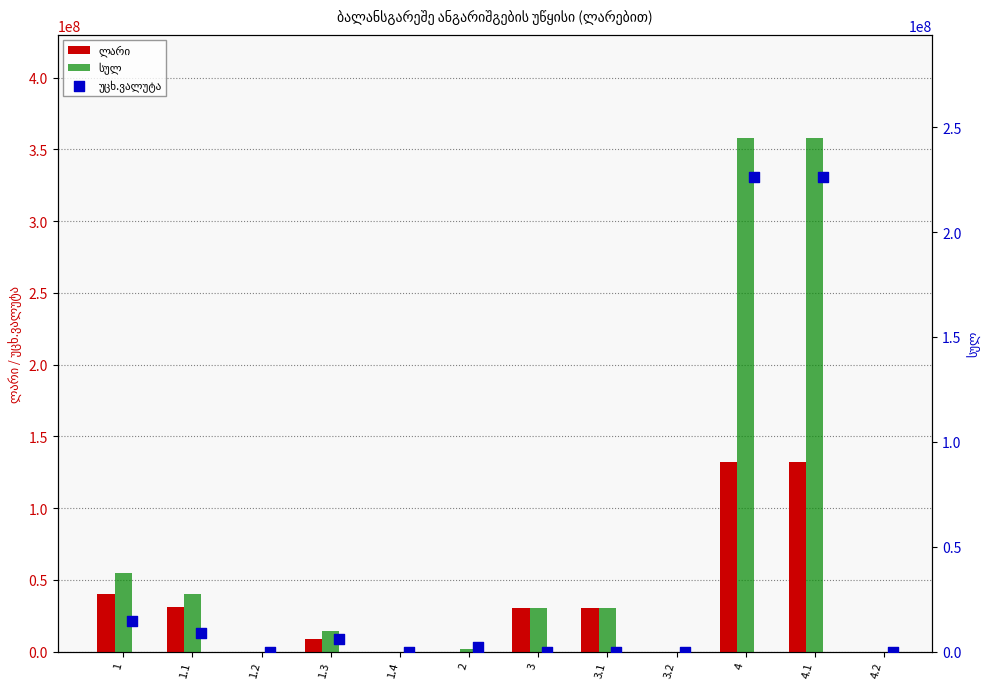

Which series has the largest total across all categories?

სულ